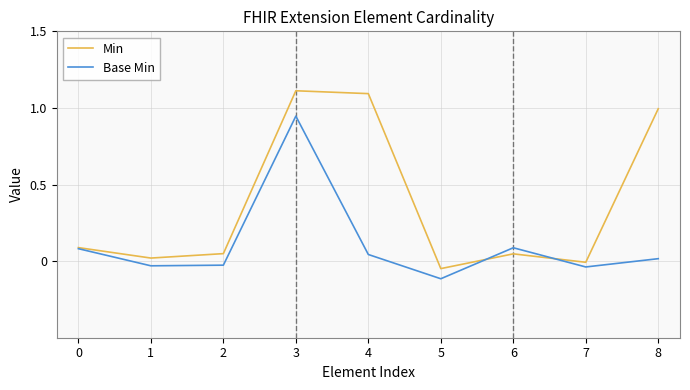

Is the value of Min at 5 greater than the value of Base Min at 0?

No